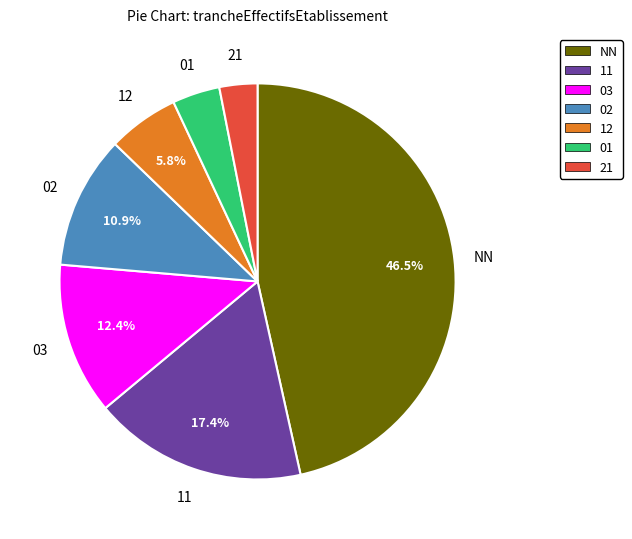

What percentage is NOT represented by 02?

89.1%